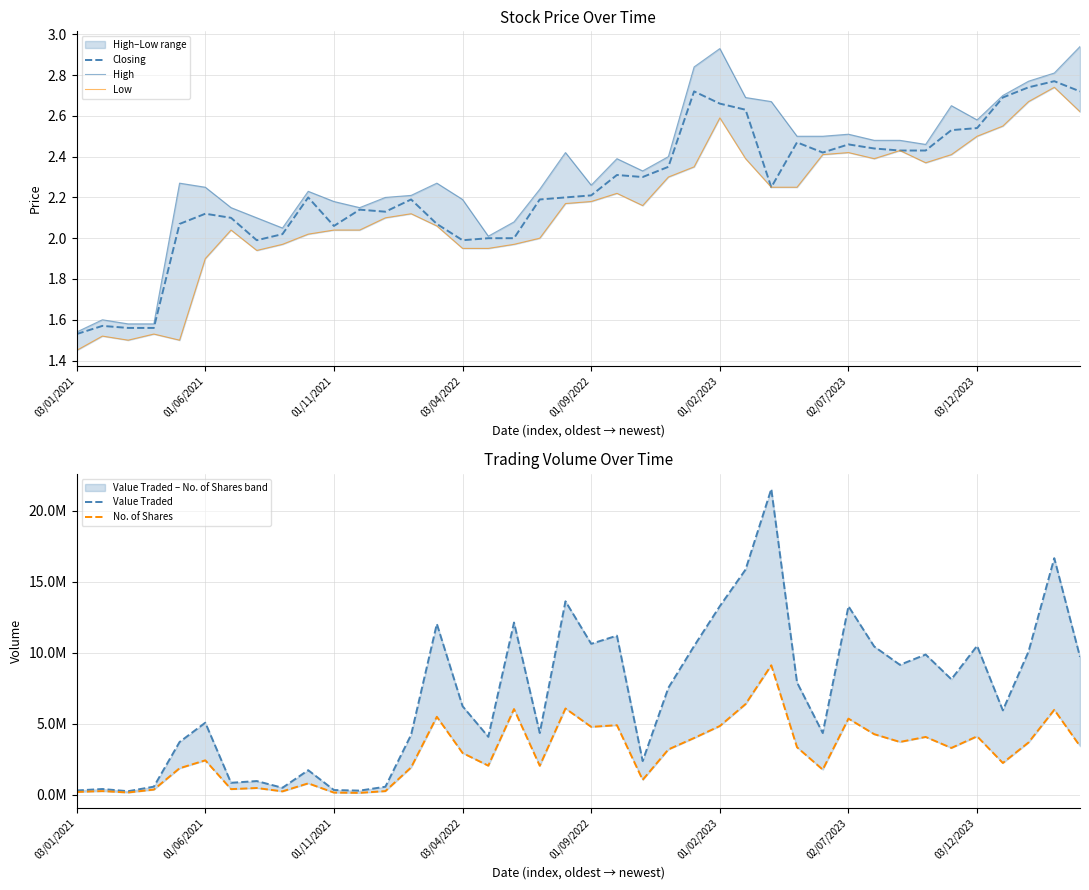

How many interior local peaks does the Low series have?

9